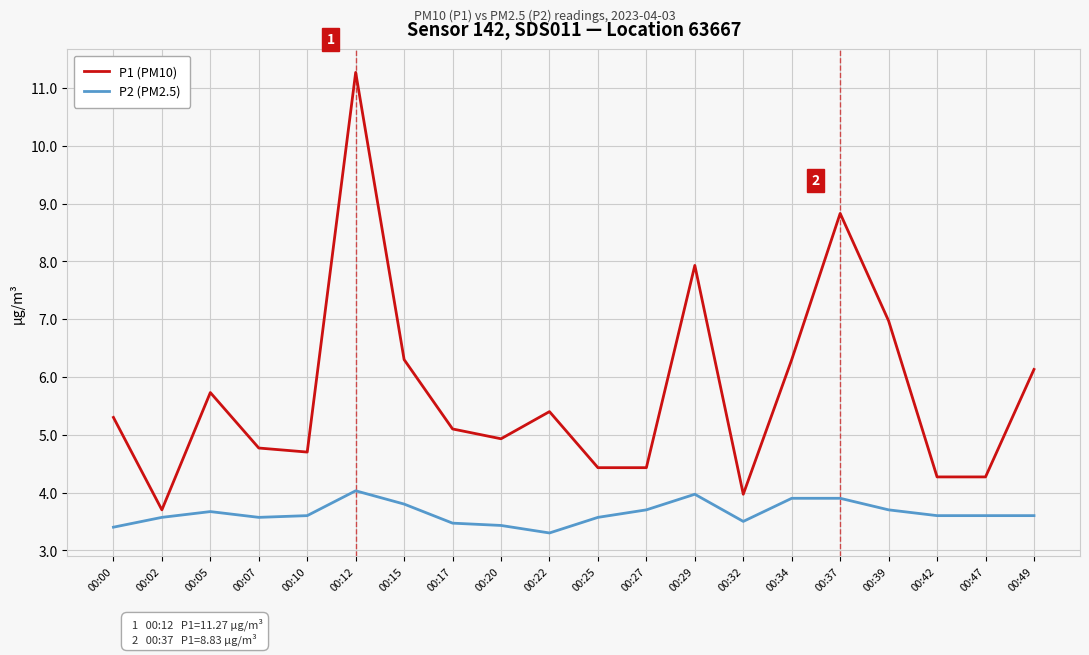

At 00:10, list the series in order from largest to smallest.

P1 (PM10), P2 (PM2.5)